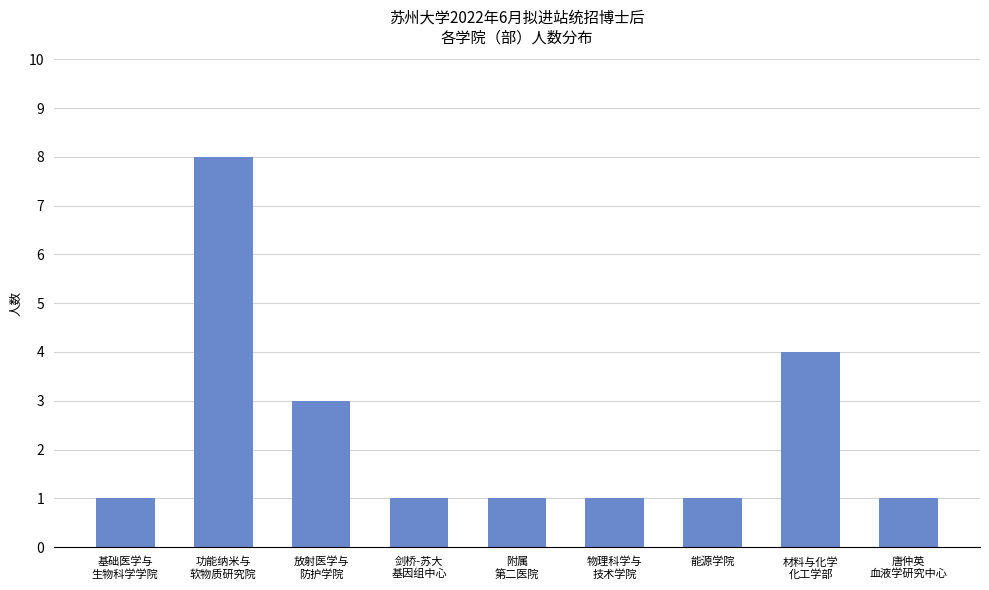

Which label corresponds to the largest value in the chart?

功能纳米与
软物质研究院